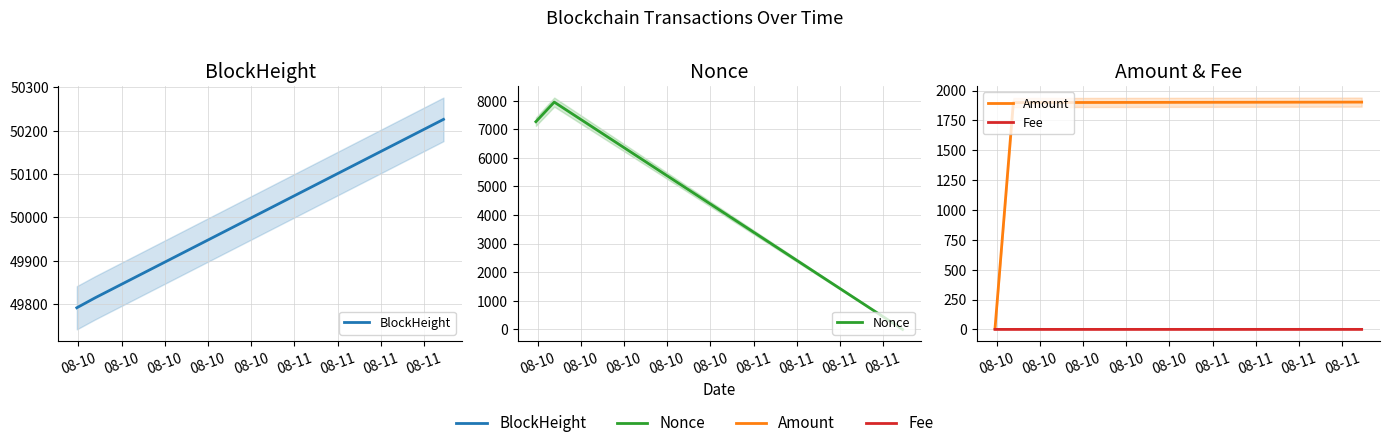

The value of Amount at 08-10 is 3217.1. True or false?

False